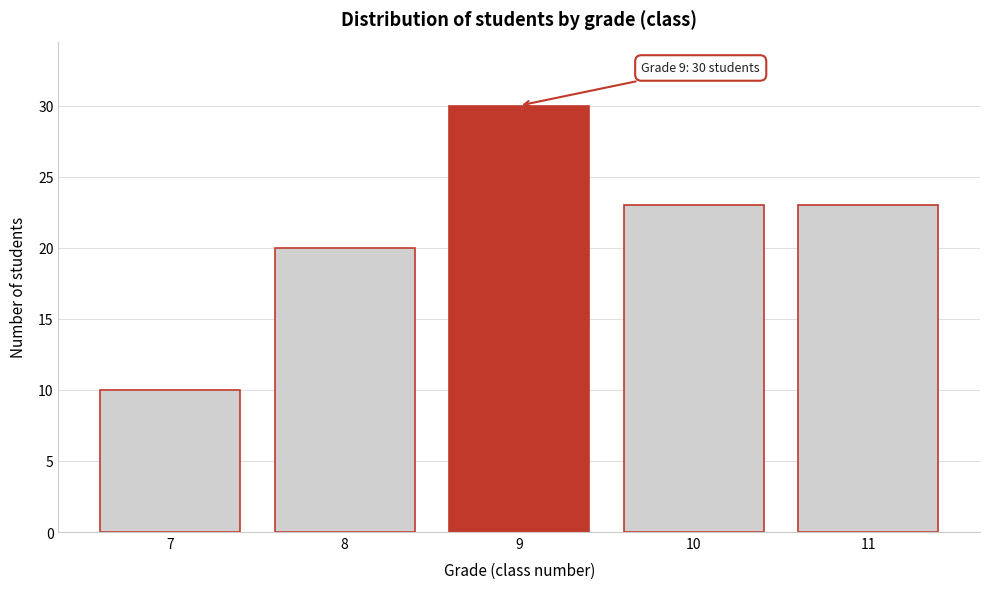

Reading left to right, transcribe all the data shown in this chart.

7=10	8=20	9=30	10=23	11=23